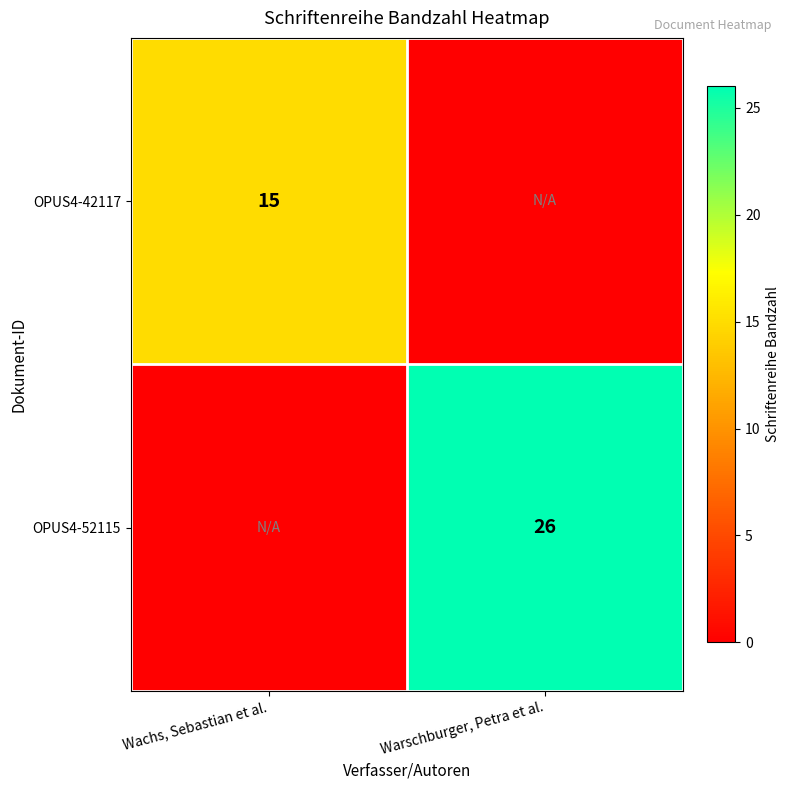

The value of OPUS4-42117 at Wachs, Sebastian et al. is 15. True or false?

True